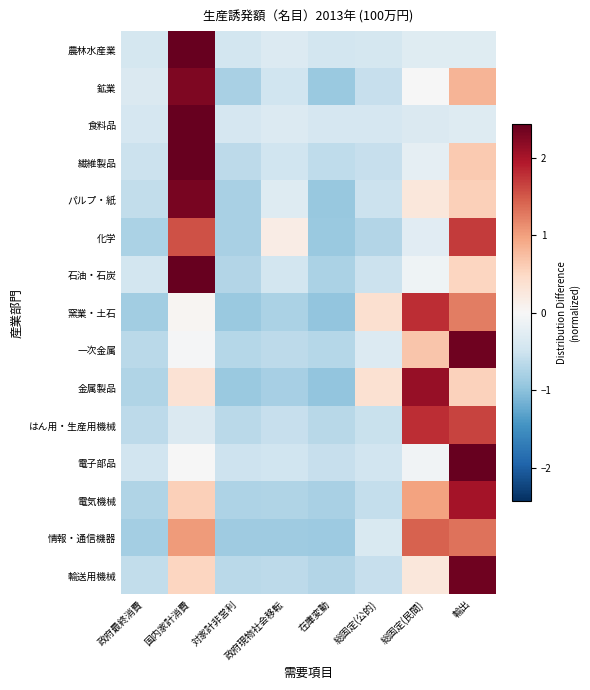

Reading left to right, list all the values displayed in this chart.

農林水産業: 政府最終消費=-0.4	国内家計消費=2.6	対家計非営利=-0.4	政府現物社会移転=-0.3	在庫変動=-0.4	総固定(公的)=-0.4	総固定(民間)=-0.3	輸出=-0.3
鉱業: 政府最終消費=-0.3	国内家計消費=2.3	対家計非営利=-0.8	政府現物社会移転=-0.5	在庫変動=-0.9	総固定(公的)=-0.6	総固定(民間)=-0.0	輸出=0.8
食料品: 政府最終消費=-0.4	国内家計消費=2.6	対家計非営利=-0.4	政府現物社会移転=-0.3	在庫変動=-0.4	総固定(公的)=-0.4	総固定(民間)=-0.4	輸出=-0.3
繊維製品: 政府最終消費=-0.5	国内家計消費=2.4	対家計非営利=-0.6	政府現物社会移転=-0.5	在庫変動=-0.6	総固定(公的)=-0.6	総固定(民間)=-0.2	輸出=0.6
パルプ・紙: 政府最終消費=-0.6	国内家計消費=2.3	対家計非営利=-0.8	政府現物社会移転=-0.3	在庫変動=-0.9	総固定(公的)=-0.5	総固定(民間)=0.3	輸出=0.6
化学: 政府最終消費=-0.8	国内家計消費=1.6	対家計非営利=-0.8	政府現物社会移転=0.2	在庫変動=-0.9	総固定(公的)=-0.7	総固定(民間)=-0.3	輸出=1.7
石油・石炭: 政府最終消費=-0.4	国内家計消費=2.4	対家計非営利=-0.7	政府現物社会移転=-0.4	在庫変動=-0.8	総固定(公的)=-0.5	総固定(民間)=-0.1	輸出=0.5
窯業・土石: 政府最終消費=-0.9	国内家計消費=0.1	対家計非営利=-0.9	政府現物社会移転=-0.8	在庫変動=-1.0	総固定(公的)=0.4	総固定(民間)=1.8	輸出=1.2
一次金属: 政府最終消費=-0.7	国内家計消費=-0.0	対家計非営利=-0.7	政府現物社会移転=-0.6	在庫変動=-0.7	総固定(公的)=-0.3	総固定(民間)=0.7	輸出=2.4
金属製品: 政府最終消費=-0.7	国内家計消費=0.4	対家計非営利=-0.9	政府現物社会移転=-0.8	在庫変動=-1.0	総固定(公的)=0.4	総固定(民間)=2.1	輸出=0.6
はん用・生産用機械: 政府最終消費=-0.6	国内家計消費=-0.4	対家計非営利=-0.7	政府現物社会移転=-0.6	在庫変動=-0.7	総固定(公的)=-0.5	総固定(民間)=1.8	輸出=1.7
電子部品: 政府最終消費=-0.5	国内家計消費=-0.0	対家計非営利=-0.5	政府現物社会移転=-0.5	在庫変動=-0.6	総固定(公的)=-0.5	総固定(民間)=-0.1	輸出=2.6
電気機械: 政府最終消費=-0.7	国内家計消費=0.6	対家計非営利=-0.8	政府現物社会移転=-0.7	在庫変動=-0.8	総固定(公的)=-0.6	総固定(民間)=1.0	輸出=2.0
情報・通信機器: 政府最終消費=-0.8	国内家計消費=1.0	対家計非営利=-0.9	政府現物社会移転=-0.9	在庫変動=-0.9	総固定(公的)=-0.4	総固定(民間)=1.4	輸出=1.3
輸送用機械: 政府最終消費=-0.6	国内家計消費=0.5	対家計非営利=-0.7	政府現物社会移転=-0.6	在庫変動=-0.7	総固定(公的)=-0.6	総固定(民間)=0.3	輸出=2.4